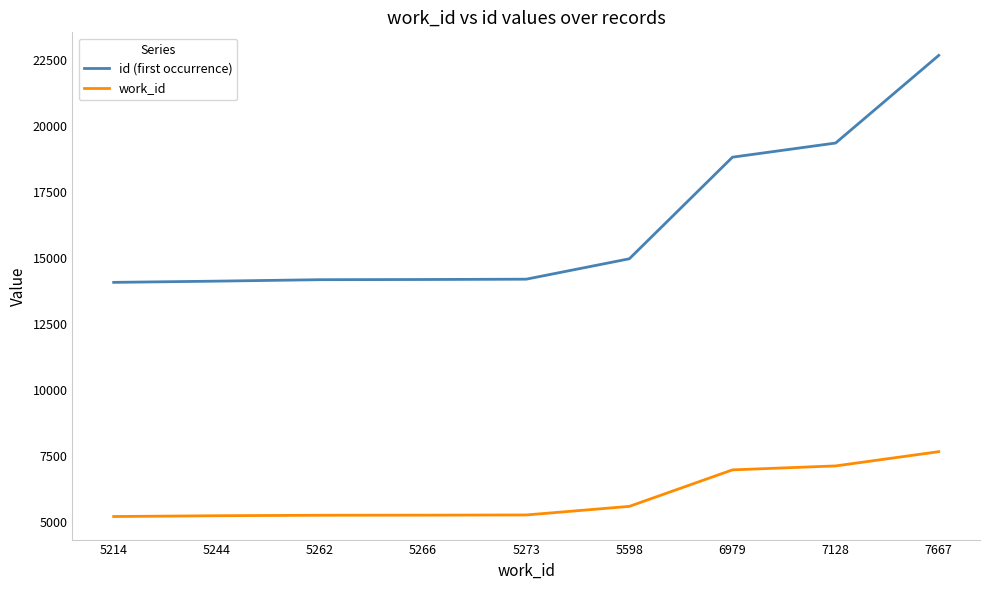

At 5244, list the series in order from largest to smallest.

id (first occurrence), work_id